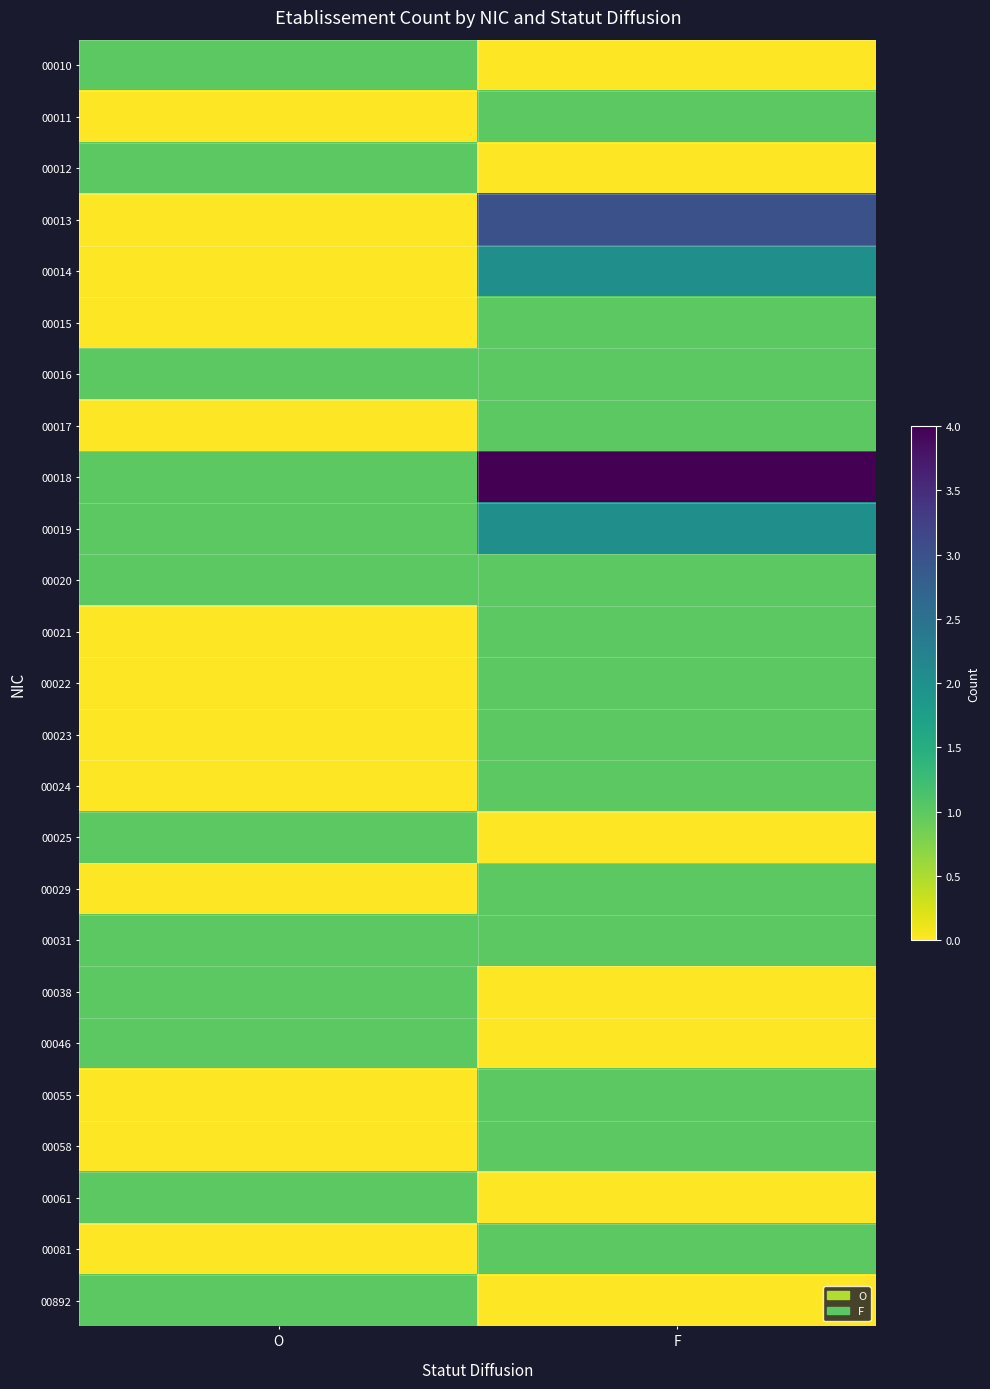

Rank the series at F from lowest to highest value.

00010, 00012, 00025, 00038, 00046, 00061, 00892, 00011, 00015, 00016, 00017, 00020, 00021, 00022, 00023, 00024, 00029, 00031, 00055, 00058, 00081, 00014, 00019, 00013, 00018